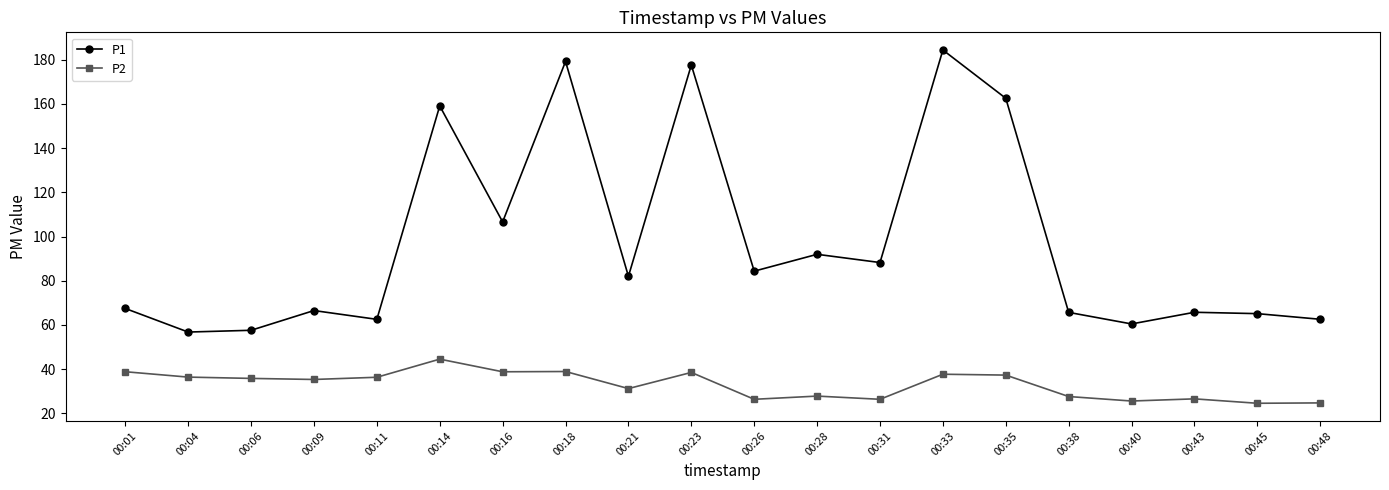

What is the value of the P1 point at the 4th from the left?

66.5